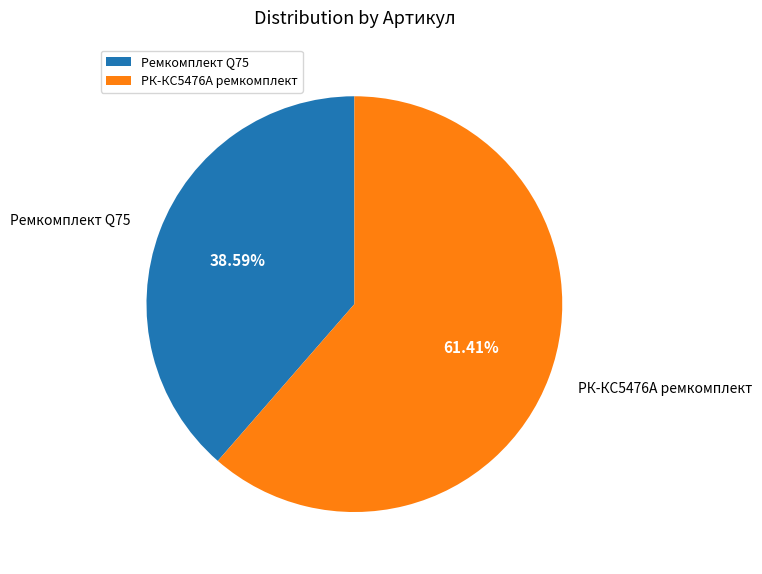

Do РК-КС5476А ремкомплект and Ремкомплект Q75 together represent more than half of the pie?

Yes